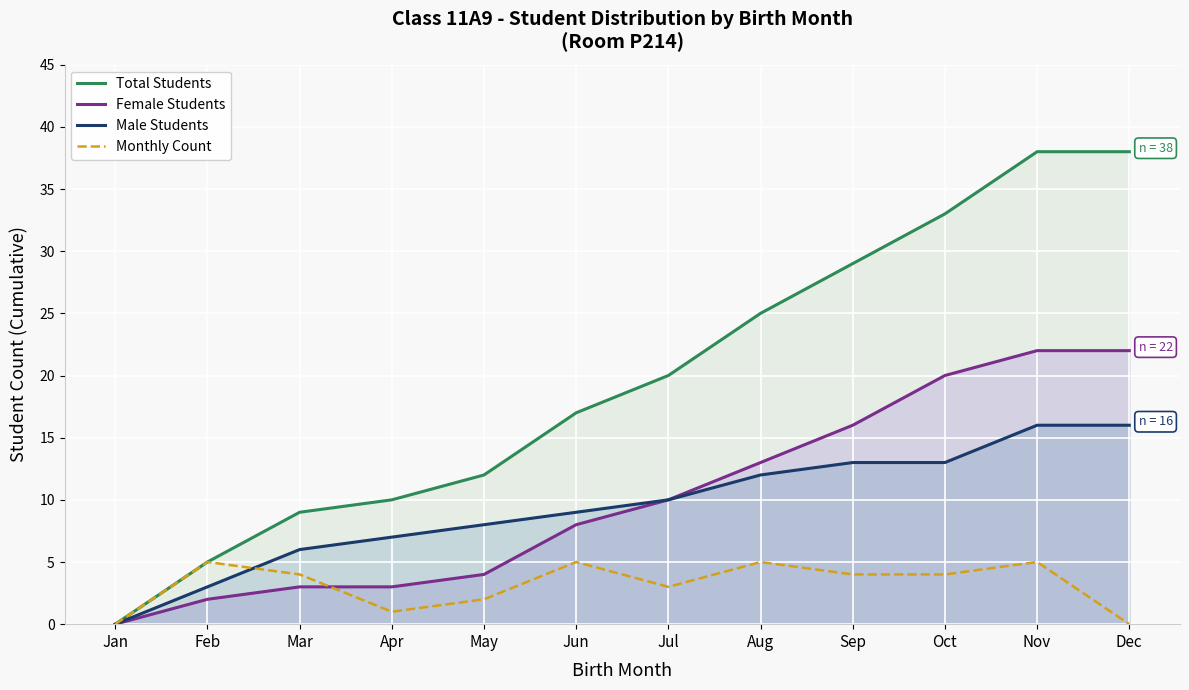

At which label is Monthly Count closest to 2?

May